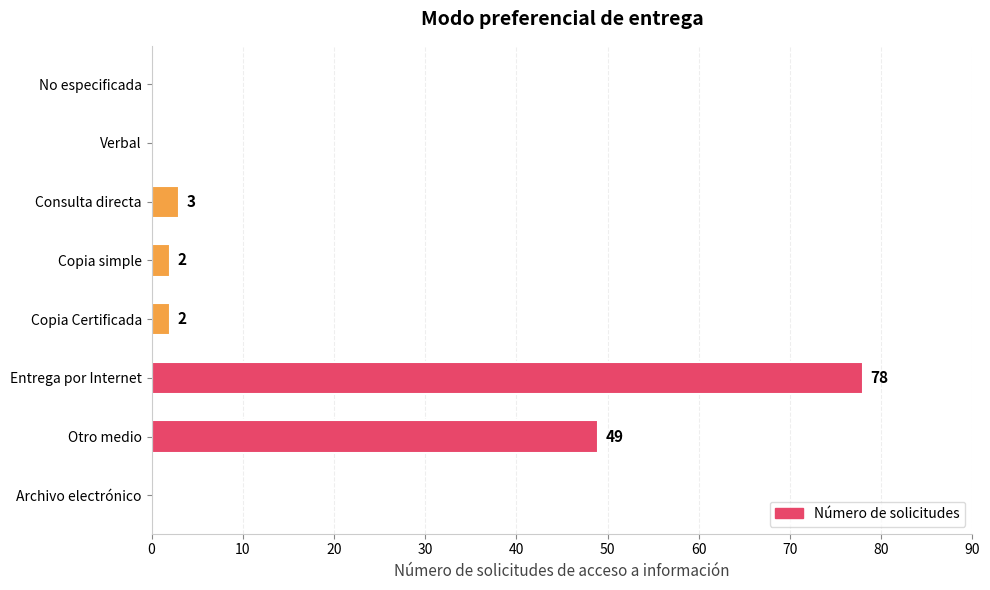

True or false: the data shows 2 at Copia Certificada.

True